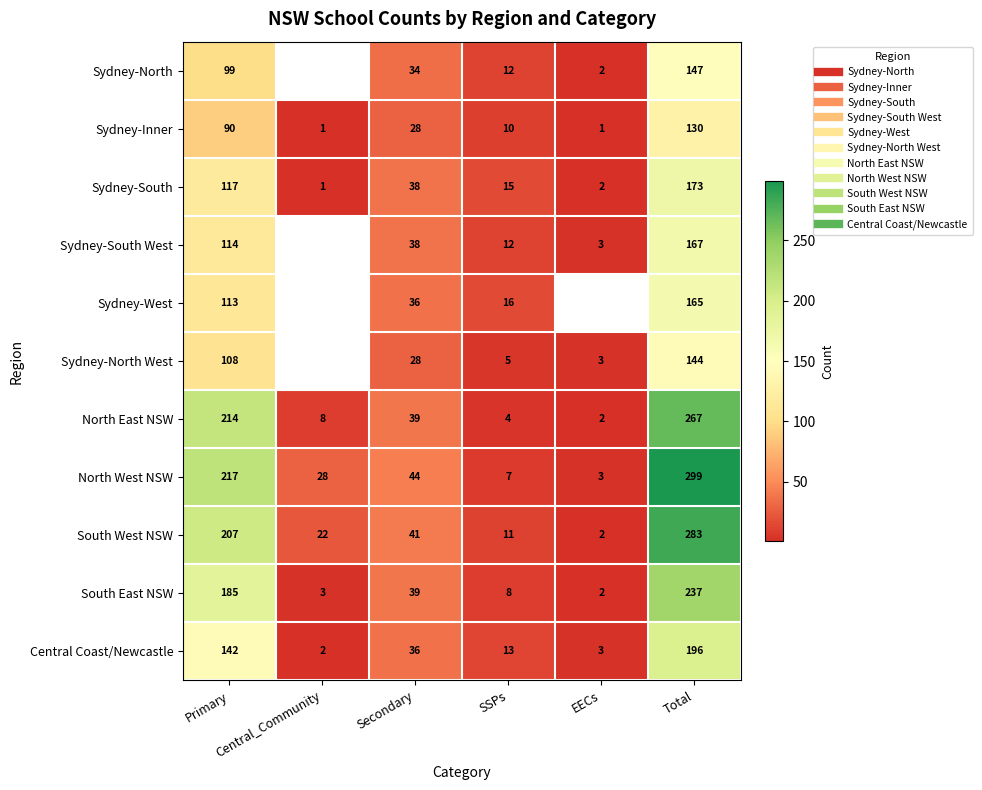

Rank the series by their maximum value, from highest to lowest.

North West NSW, South West NSW, North East NSW, South East NSW, Central Coast/Newcastle, Sydney-South, Sydney-South West, Sydney-West, Sydney-North, Sydney-North West, Sydney-Inner